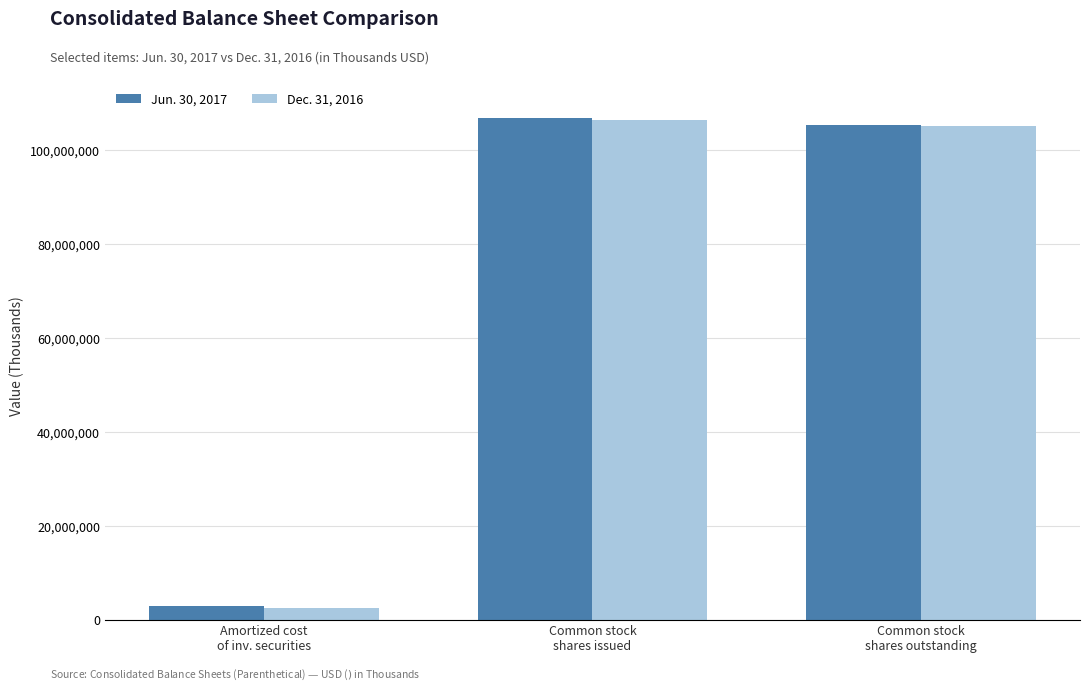

Reading left to right, transcribe all the data shown in this chart.

Jun. 30, 2017: Amortized cost
of inv. securities=3085124	Common stock
shares issued=106931341	Common stock
shares outstanding=105428843
Dec. 31, 2016: Amortized cost
of inv. securities=2633298	Common stock
shares issued=106371093	Common stock
shares outstanding=105070861